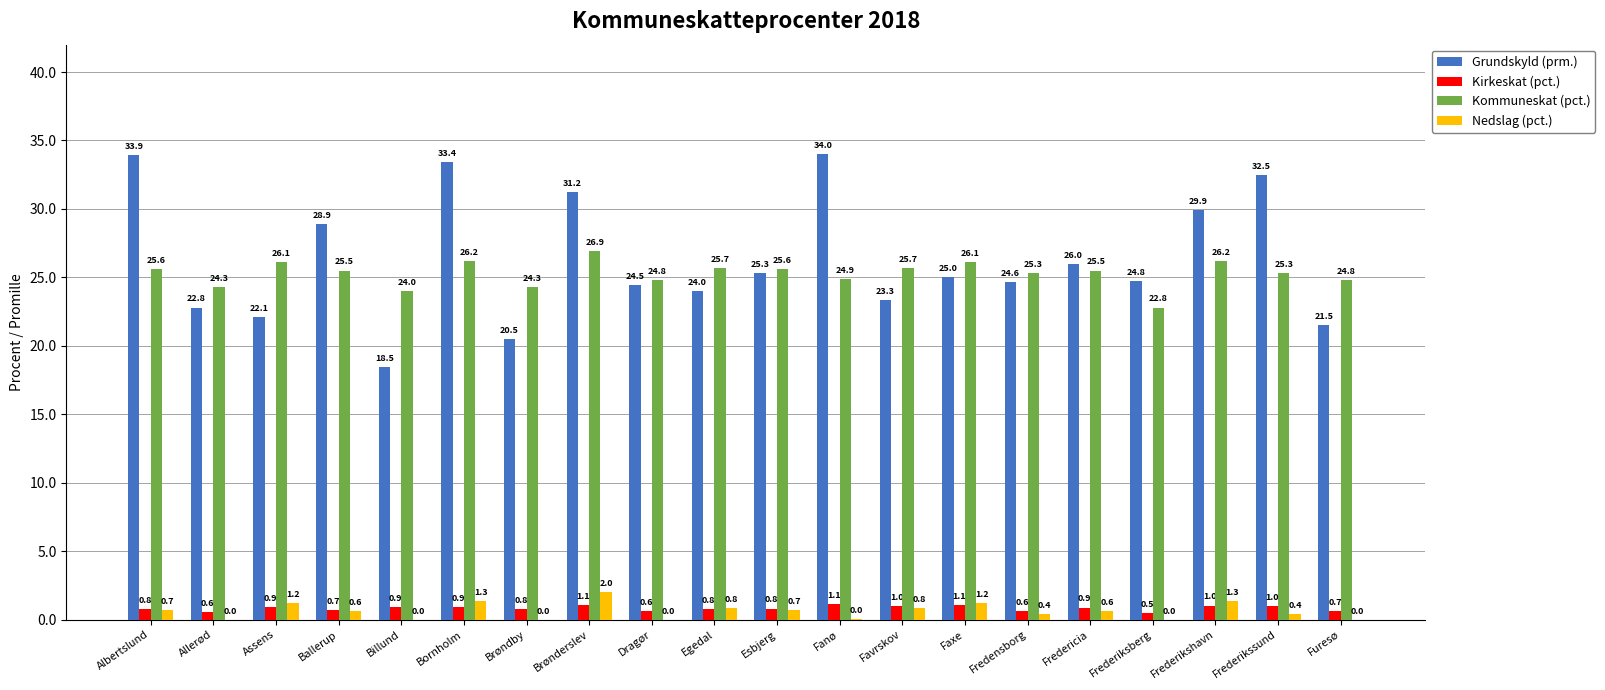

At which label is Kirkeskat (pct.) closest to 0?

Frederiksberg